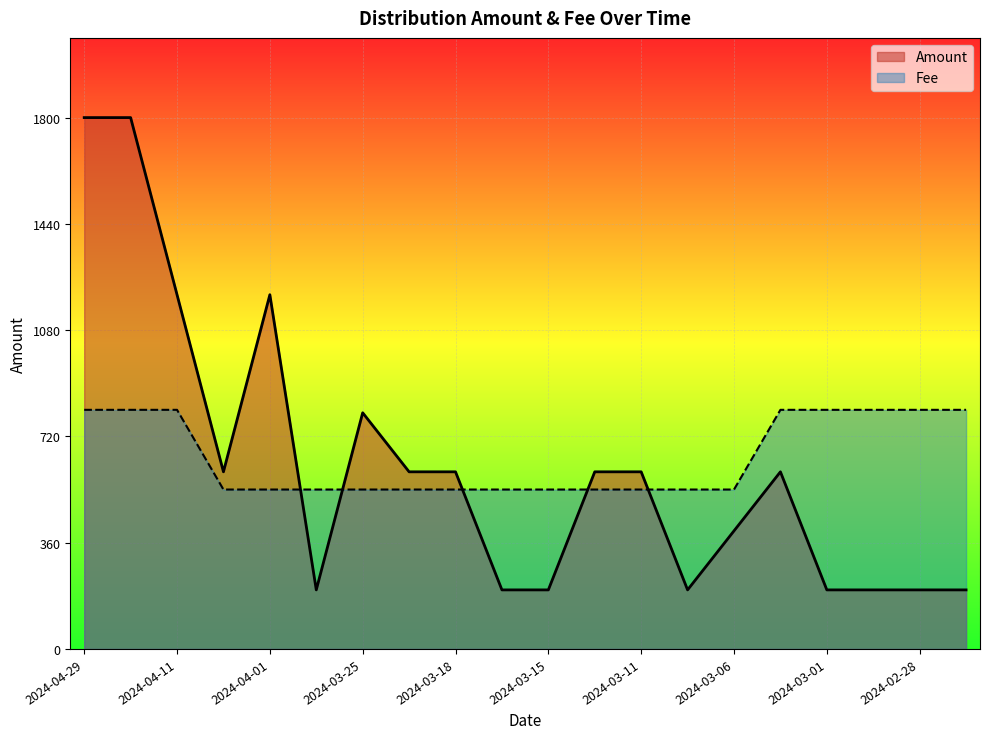

Reading left to right, what are all the values shown in this chart?

Amount: 1800.0	1800.0	1200.0	600.0	1200.0	200.0	800.0	600.0	600.0	200.0	200.0	600.0	600.0	200.0	400.0	600.0	200.0	200.0	200.0	200.0
Fee: 810.0	810.0	810.0	540.0	540.0	540.0	540.0	540.0	540.0	540.0	540.0	540.0	540.0	540.0	540.0	810.0	810.0	810.0	810.0	810.0